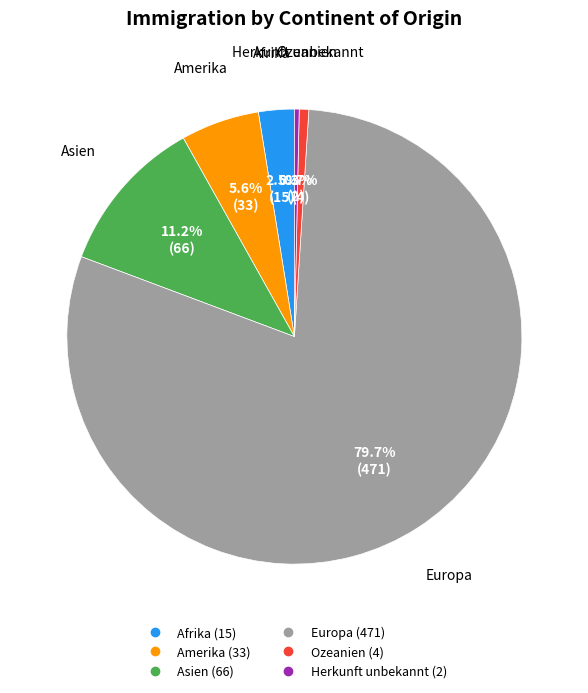

How many segments does this pie chart have?

6